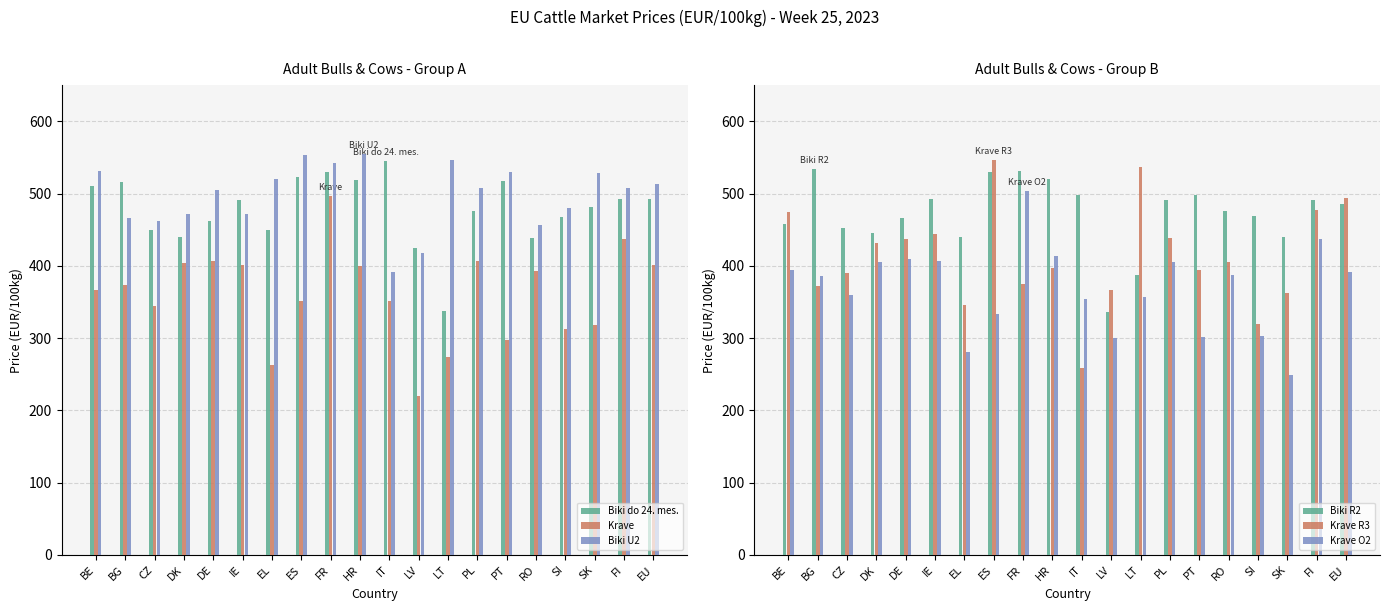

What is the average value of the Biki R2 series?

472.3